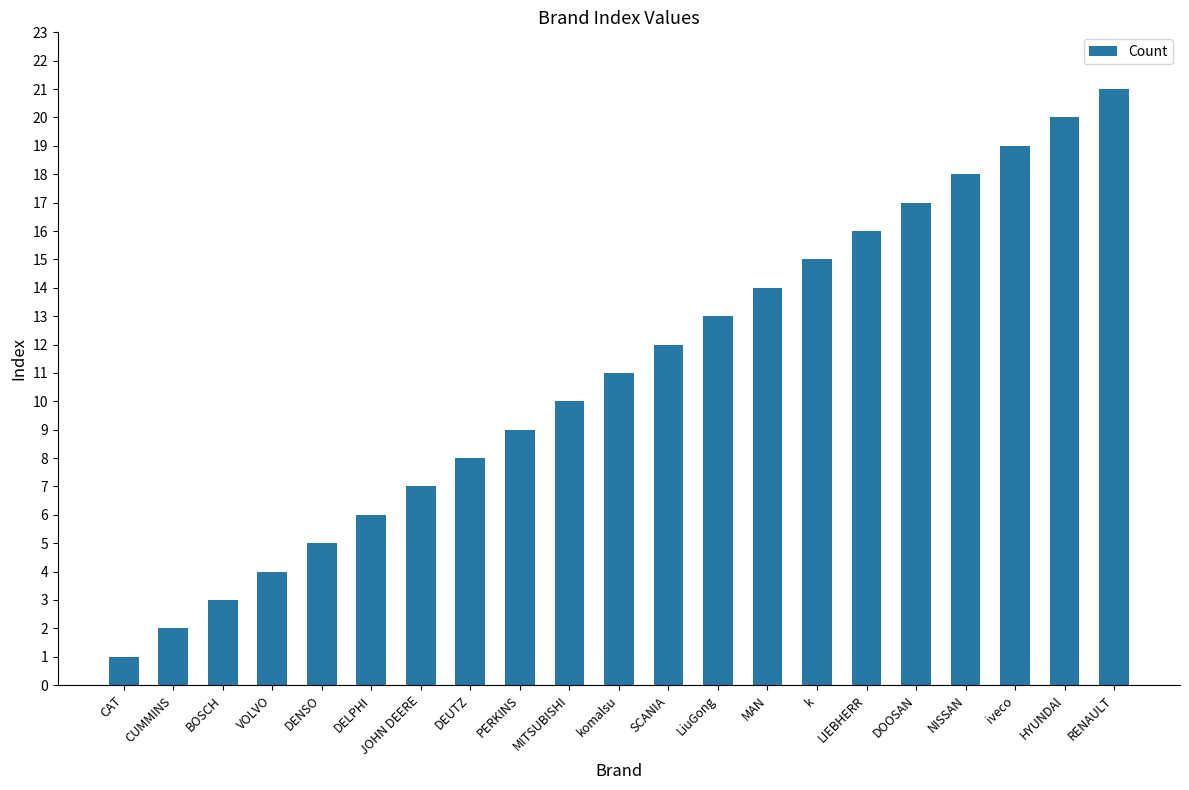

Rank the categories by value from highest to lowest.

RENAULT, HYUNDAl, iveco, NISSAN, DOOSAN, LIEBHERR, k, MAN, LiuGong, SCANIA, komalsu, MITSUBISHI, PERKINS, DEUTZ, JOHN DEERE, DELPHI, DENSO, VOLVO, BOSCH, CUMMINS, CAT